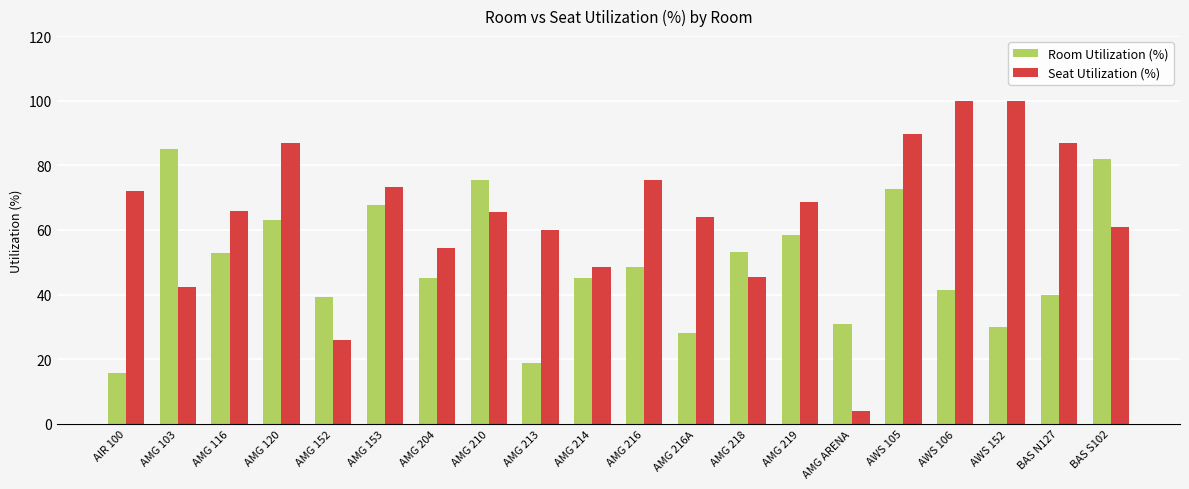

What is the total value across all series at AWS 152?

130.0